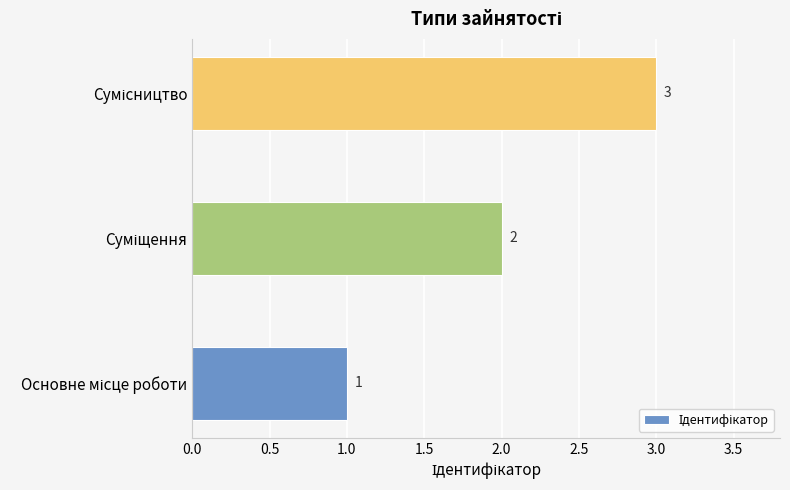

How many values are below 2?

1